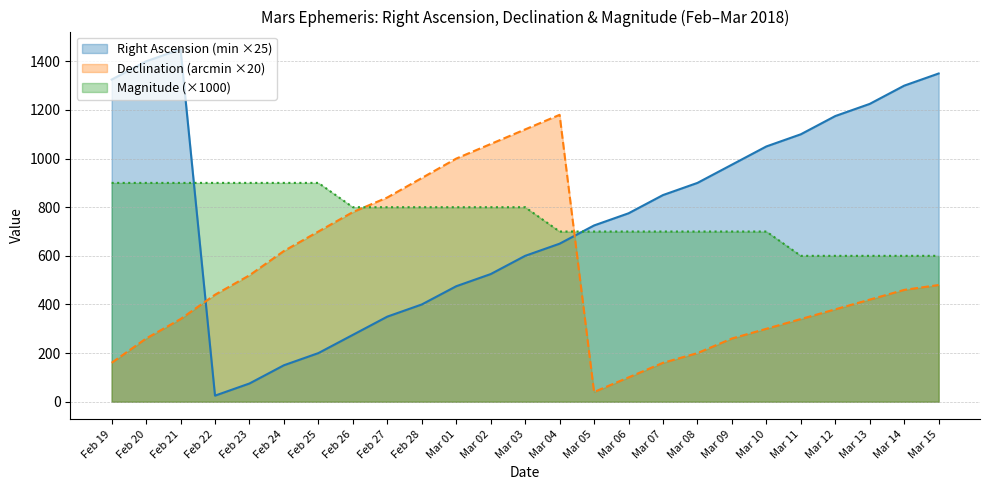

What is the sum of all Right Ascension (min) values?

19325